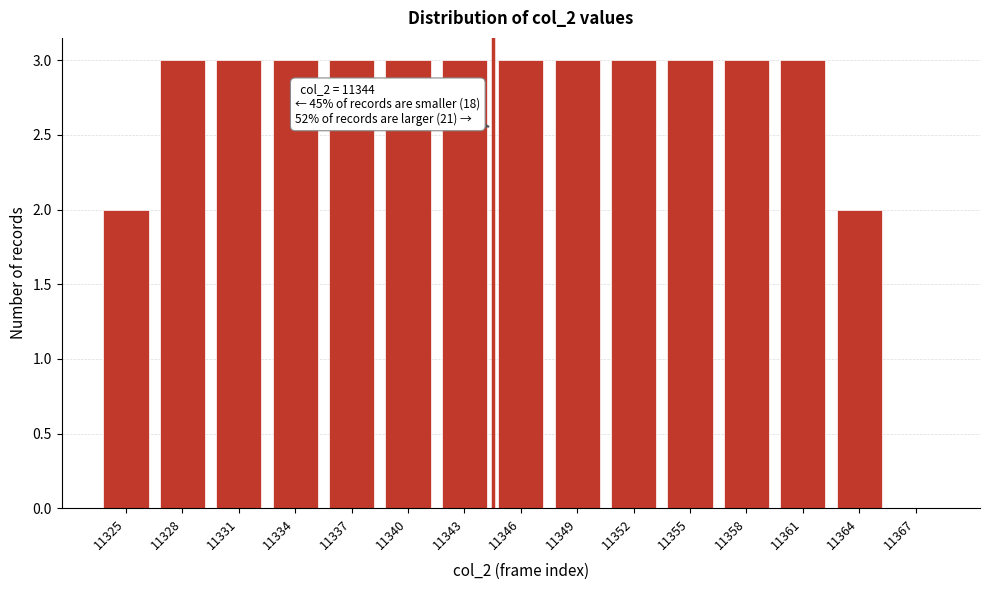

Reading right to left, extract all data points from this chart.

11367=0	11364=2	11361=3	11358=3	11355=3	11352=3	11349=3	11346=3	11343=3	11340=3	11337=3	11334=3	11331=3	11328=3	11325=2